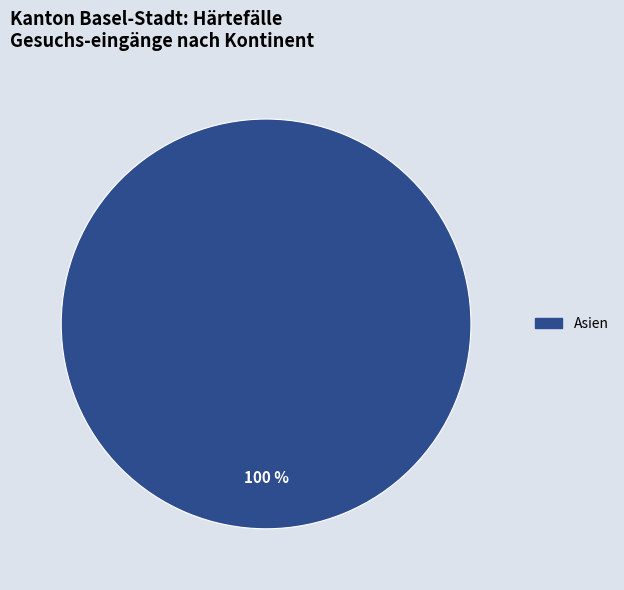

Does any single category account for the majority?

Yes